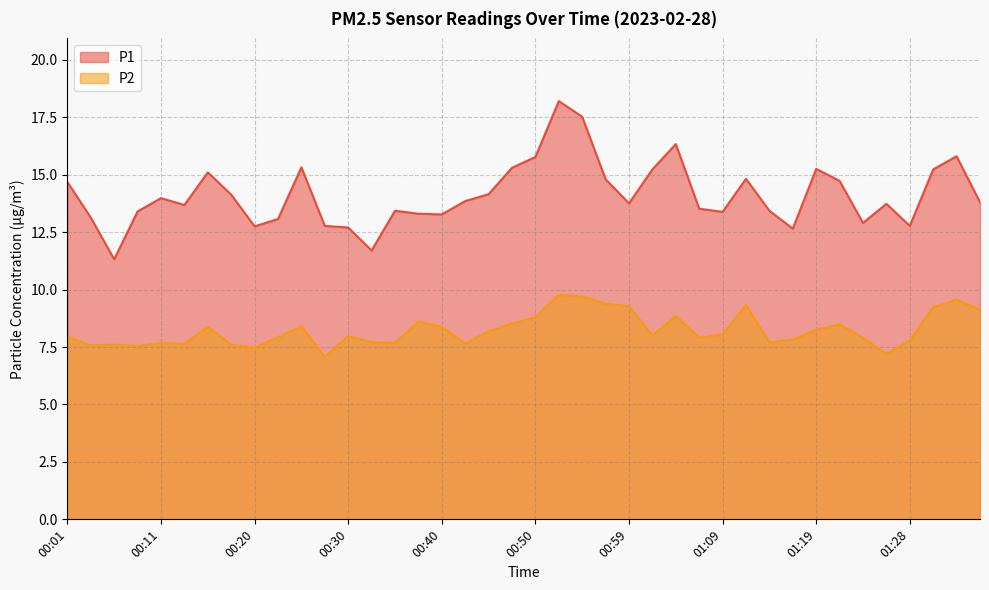

True or false: P2 has more than 1 points higher than both neighbors.

True